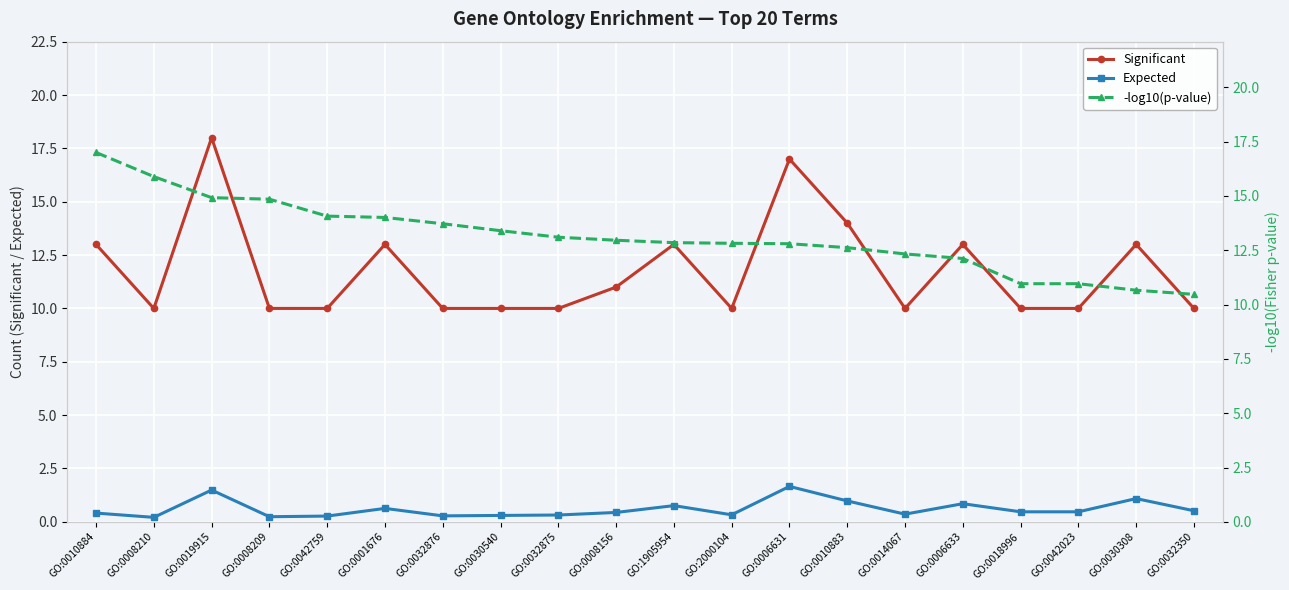

At which category does the chart reach its peak across all series?

GO:0019915